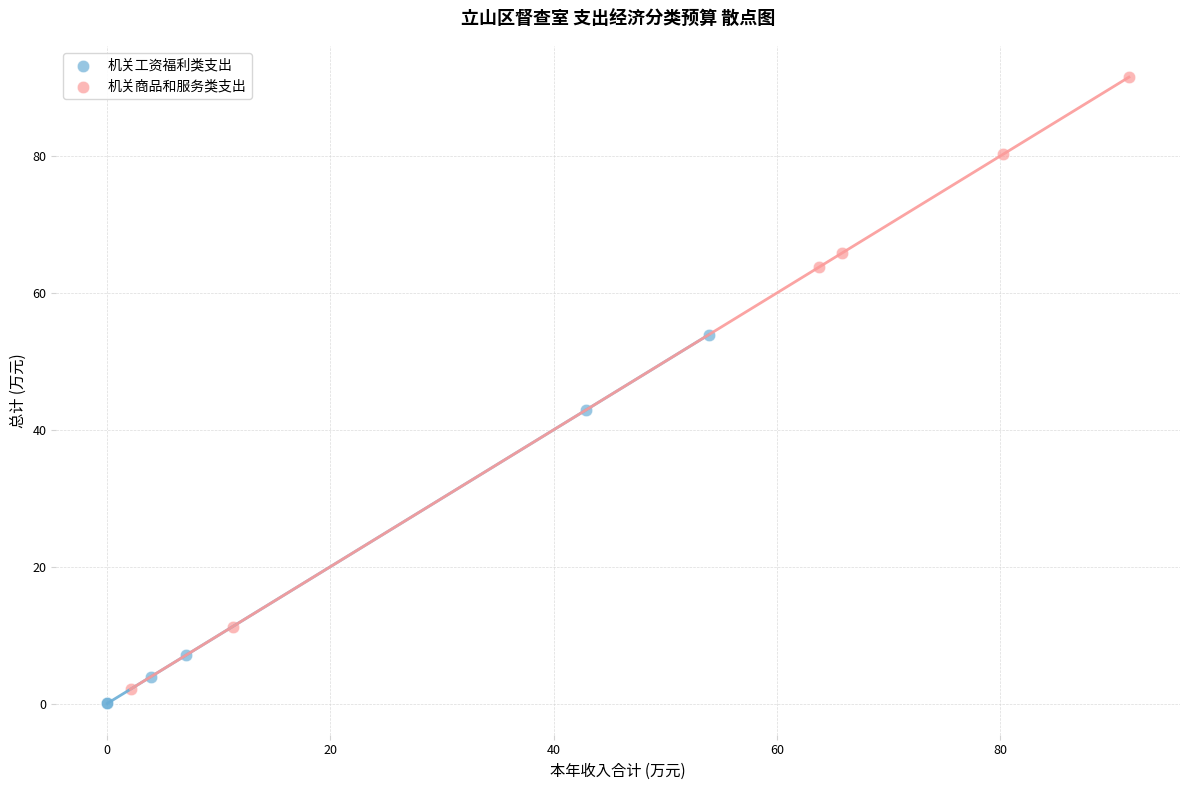

Which series has the widest spread of Y values?

机关商品和服务类支出